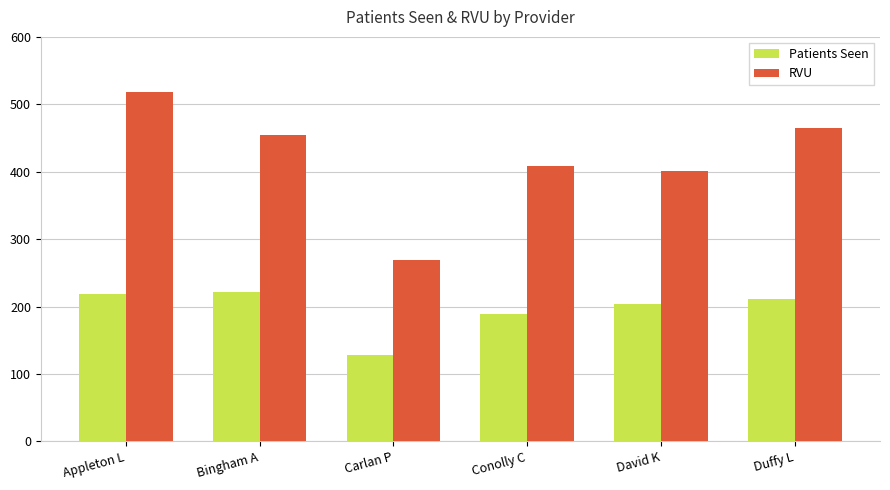

What is the sum of all RVU values?

2516.5